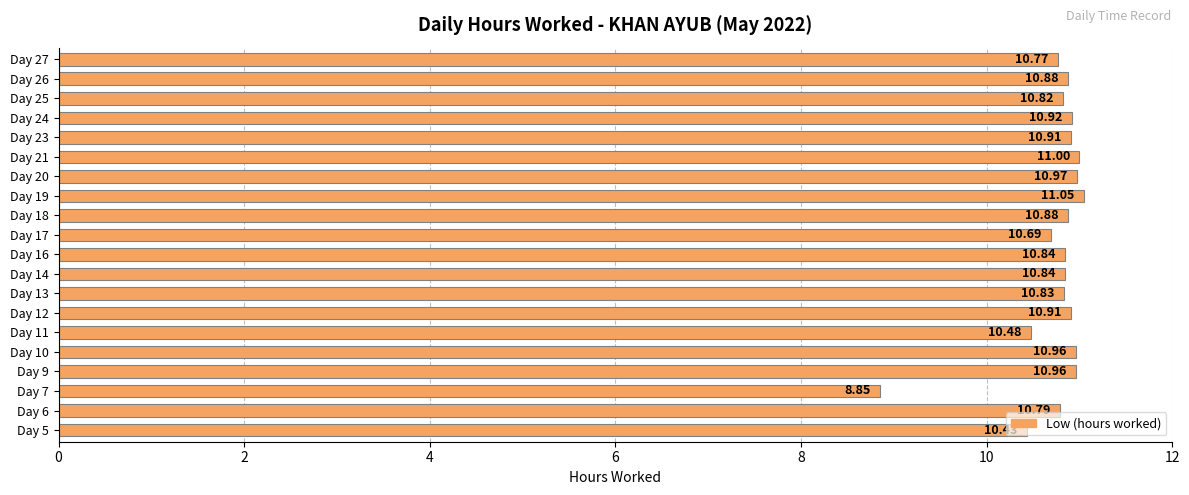

What is the change in value from Day 5 to Day 24?

+0.5